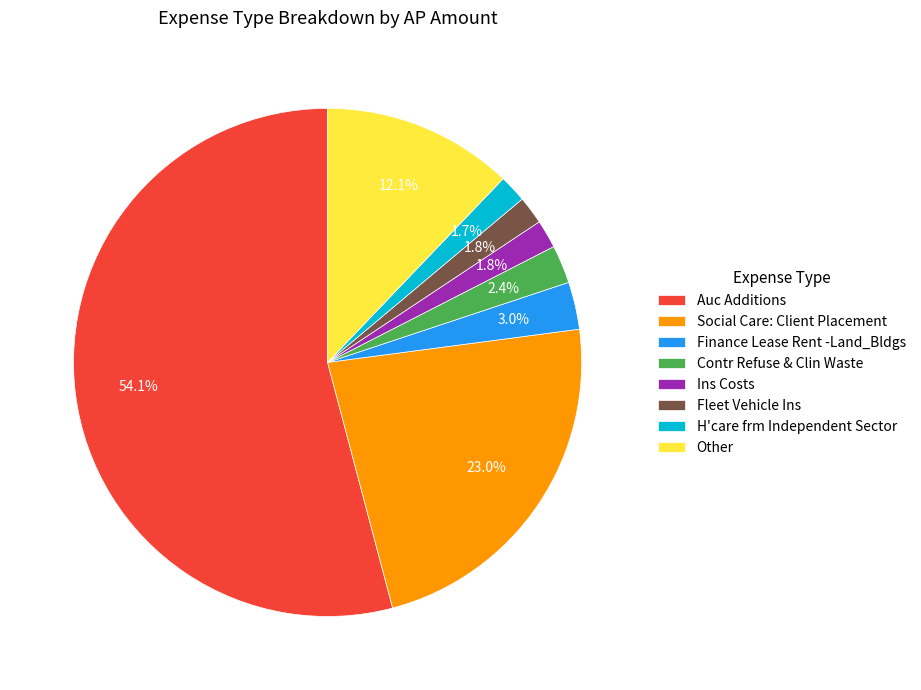

To the nearest percent, what is the combined percentage of Finance Lease Rent -Land_Bldgs and Auc Additions?

57%